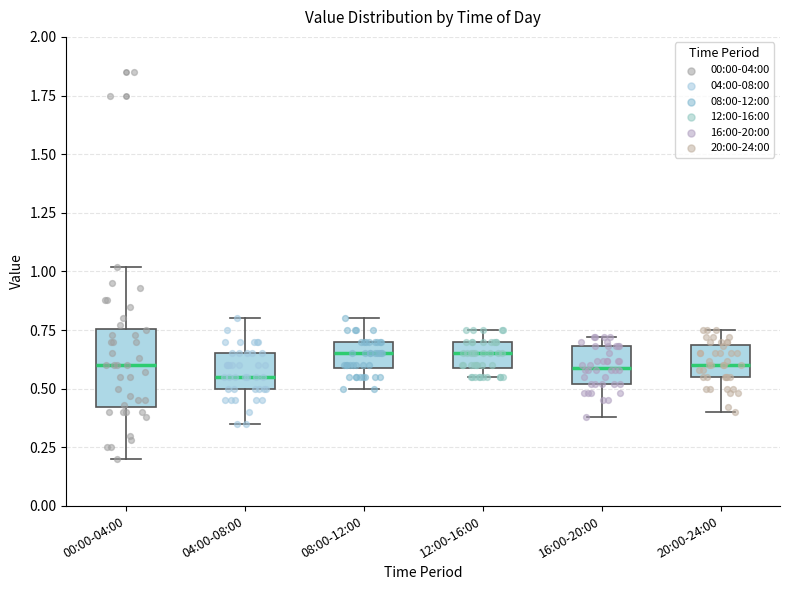

Reading left to right, read every box against the y-axis: the position of its median line, the range the box covers, and the ends of its whiskers. The values are not printed on the chart, so give them approximately, as read against the axis.

00:00-04:00: median 0.60, box 0.40 to 0.75, whiskers 0.20 to 1.00
04:00-08:00: median 0.55, box 0.50 to 0.65, whiskers 0.35 to 0.80
08:00-12:00: median 0.65, box 0.60 to 0.70, whiskers 0.50 to 0.80
12:00-16:00: median 0.65, box 0.60 to 0.70, whiskers 0.55 to 0.75
16:00-20:00: median 0.60, box 0.50 to 0.70, whiskers 0.40 to 0.70 (just above the box's upper edge)
20:00-24:00: median 0.60, box 0.55 to 0.70, whiskers 0.40 to 0.75